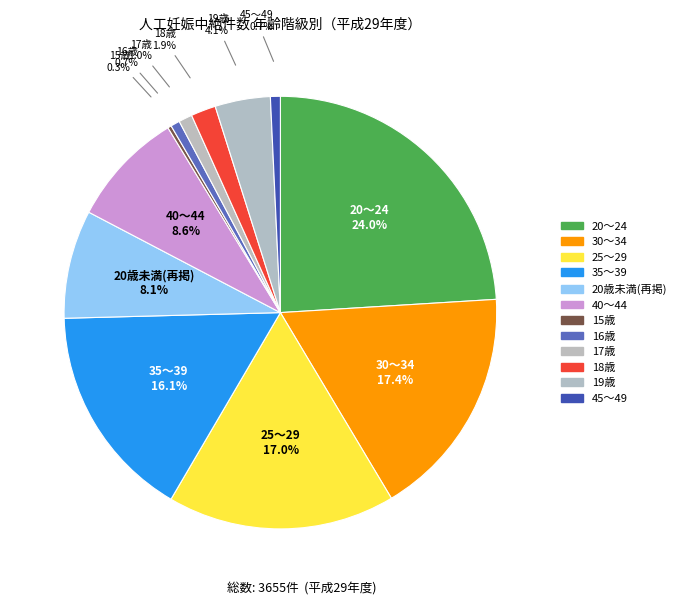

The 19歳 slice represents 1% of the pie. True or false?

False